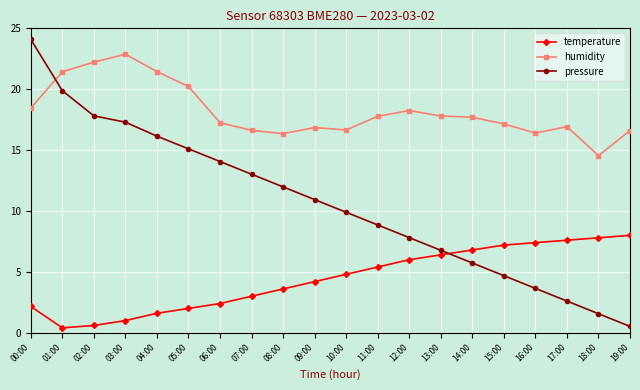

Which series has the largest total across all categories?

humidity